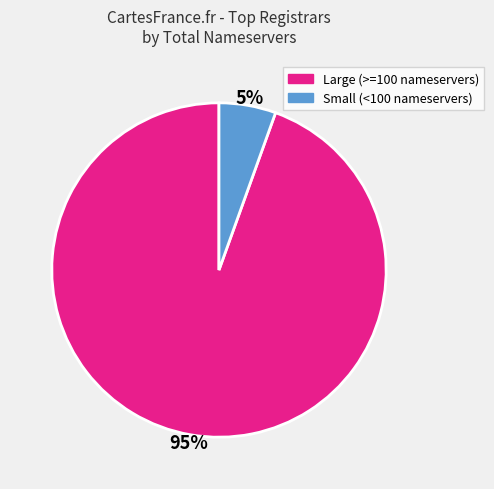

Is there a majority slice in this chart?

Yes